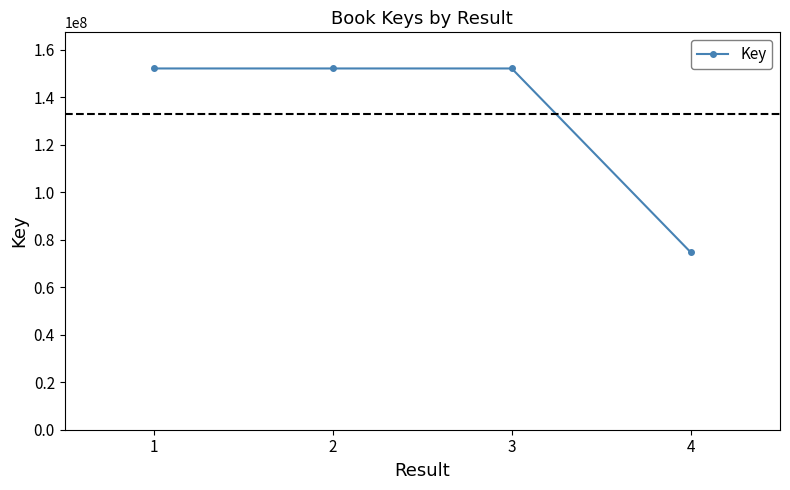

What is the greatest value displayed?

152072797